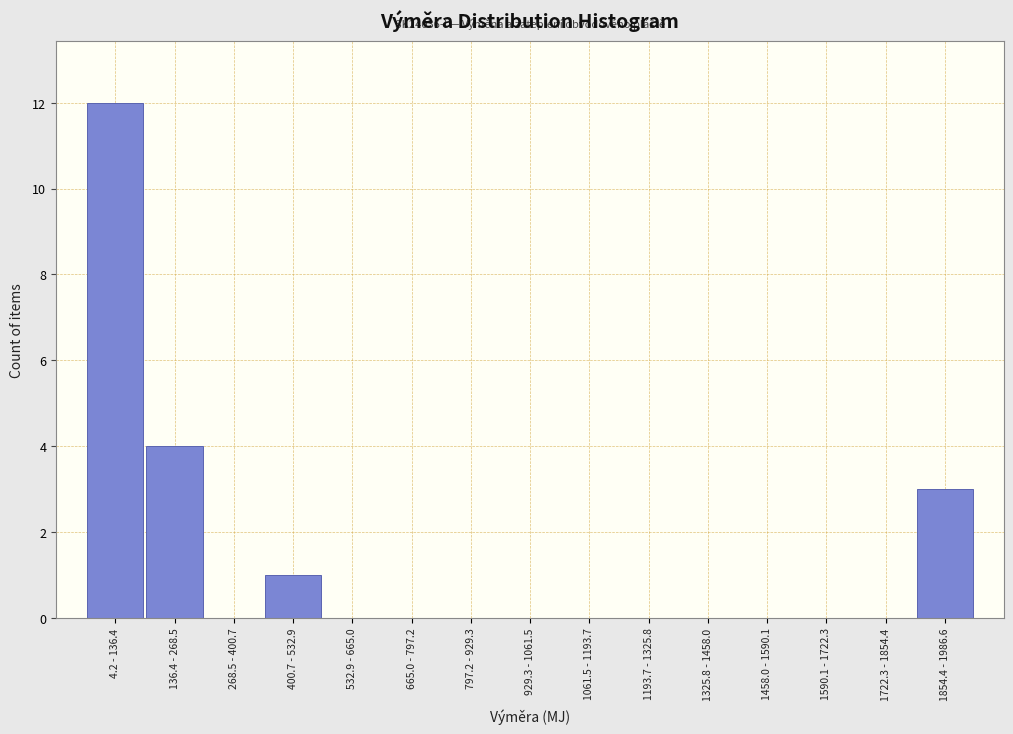

Reading left to right, what are all the values shown in this chart?

4.2 - 136.4=12	136.4 - 268.5=4	268.5 - 400.7=0	400.7 - 532.9=1	532.9 - 665.0=0	665.0 - 797.2=0	797.2 - 929.3=0	929.3 - 1061.5=0	1061.5 - 1193.7=0	1193.7 - 1325.8=0	1325.8 - 1458.0=0	1458.0 - 1590.1=0	1590.1 - 1722.3=0	1722.3 - 1854.4=0	1854.4 - 1986.6=3